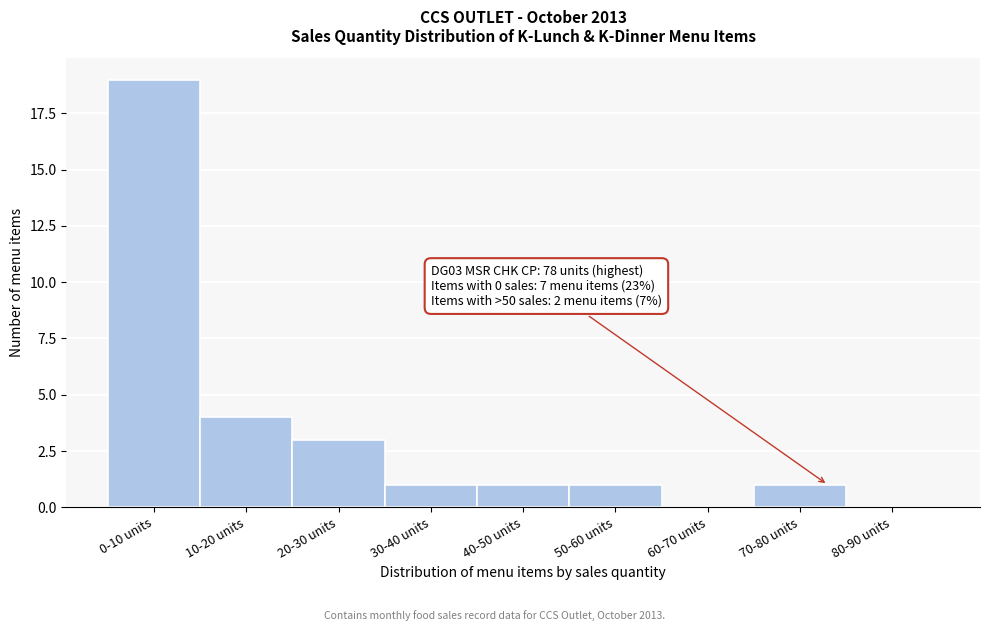

Reading left to right, list all the values displayed in this chart.

0-10 units=19	10-20 units=4	20-30 units=3	30-40 units=1	40-50 units=1	50-60 units=1	60-70 units=0	70-80 units=1	80-90 units=0